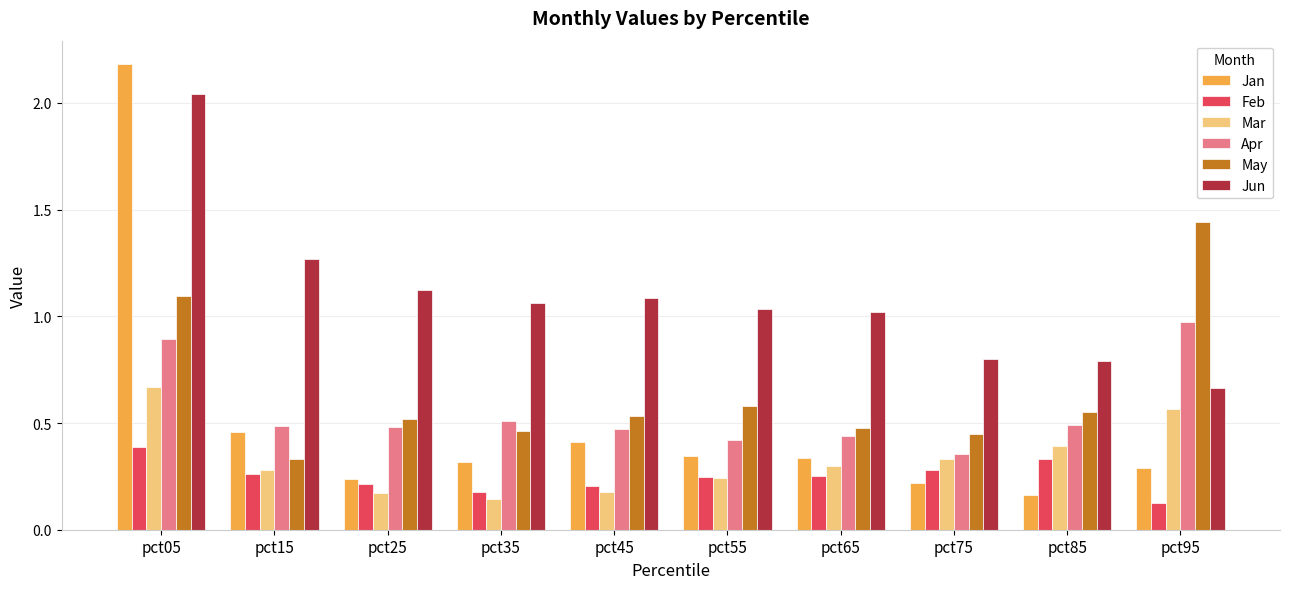

The value of May at pct85 is 0.6. True or false?

True